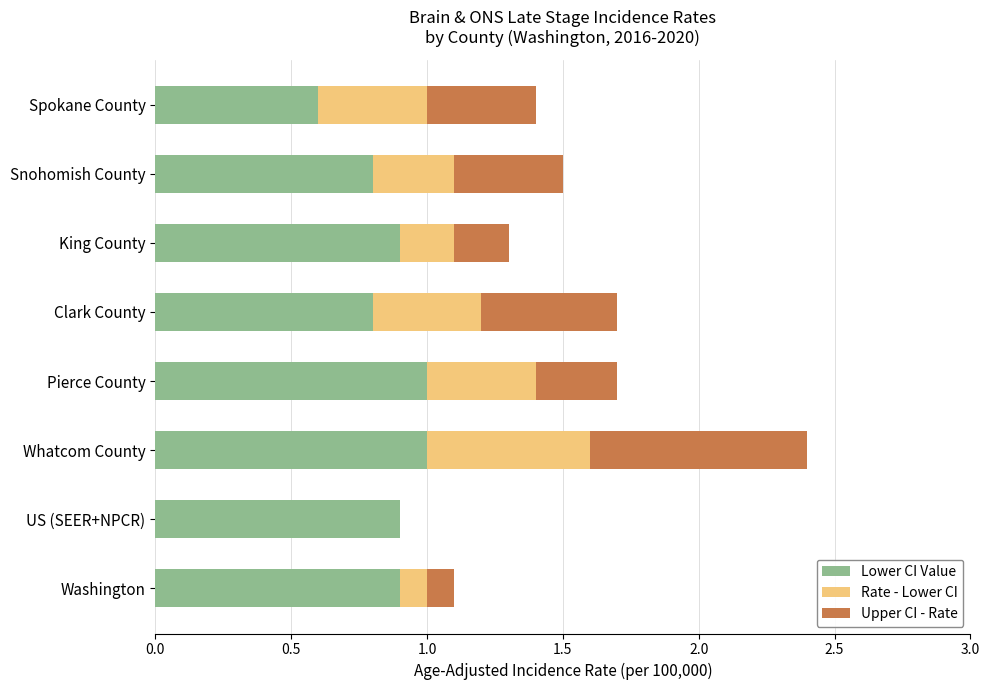

What is the total value across all series at Snohomish County?

1.5